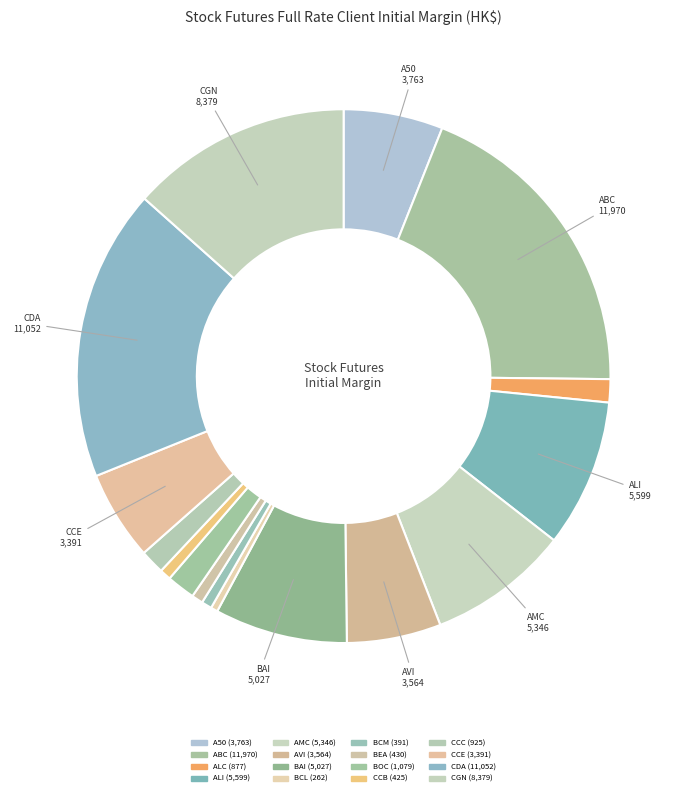

True or false: BCM accounts for 1% of the total.

True